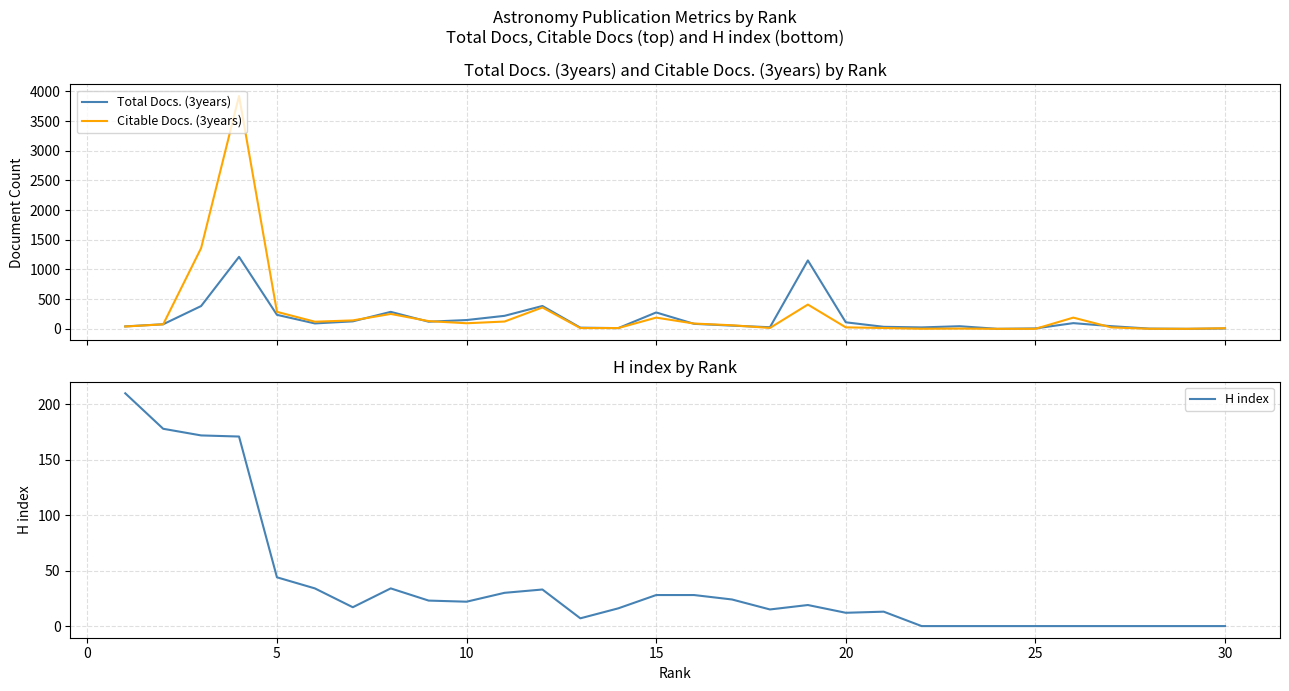

At which label is H index closest to 105?

5